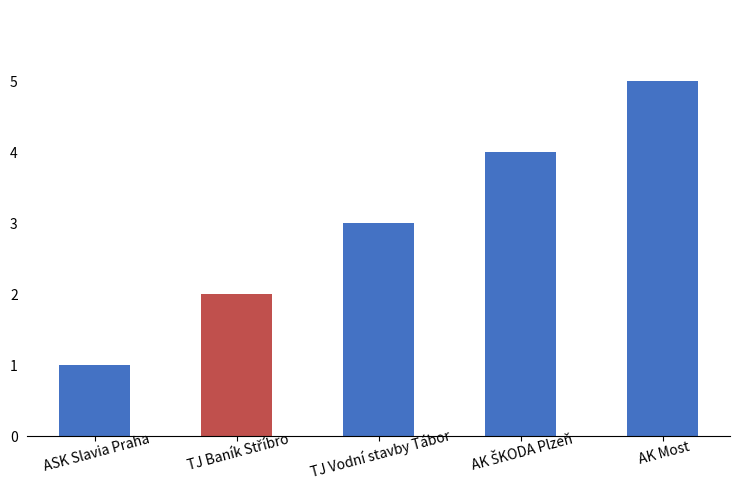

What is the difference between the maximum and second lowest values?

3